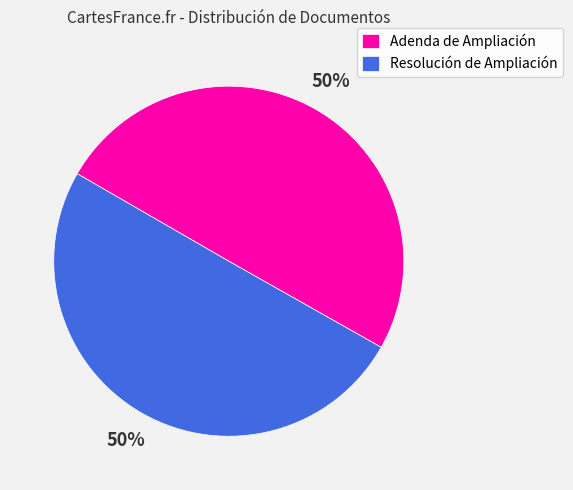

Approximately how many times larger is the value at Resolución de Ampliación compared to Adenda de Ampliación?

1.0